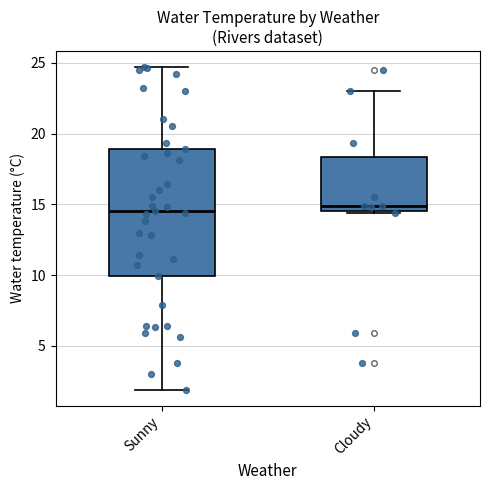

Comparing the boxes themselves (not the whiskers), which one is the tallest?

Sunny